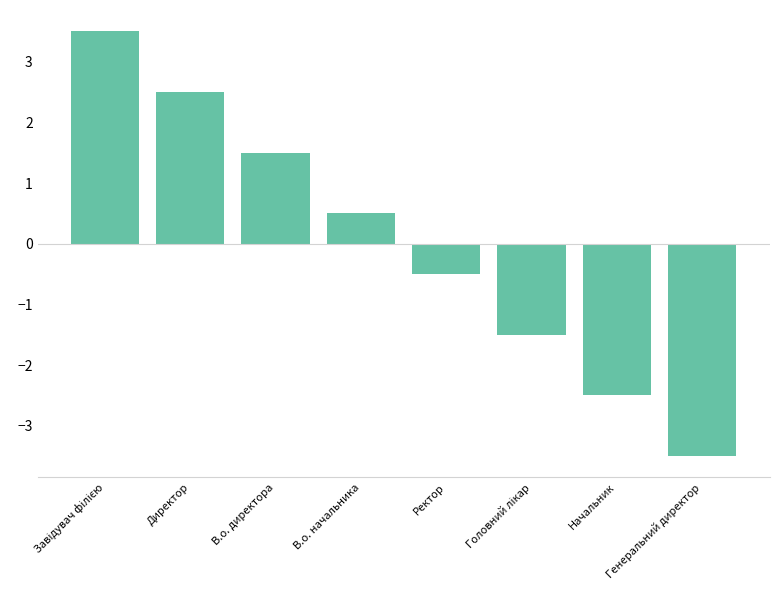

How many values are below 0?

4